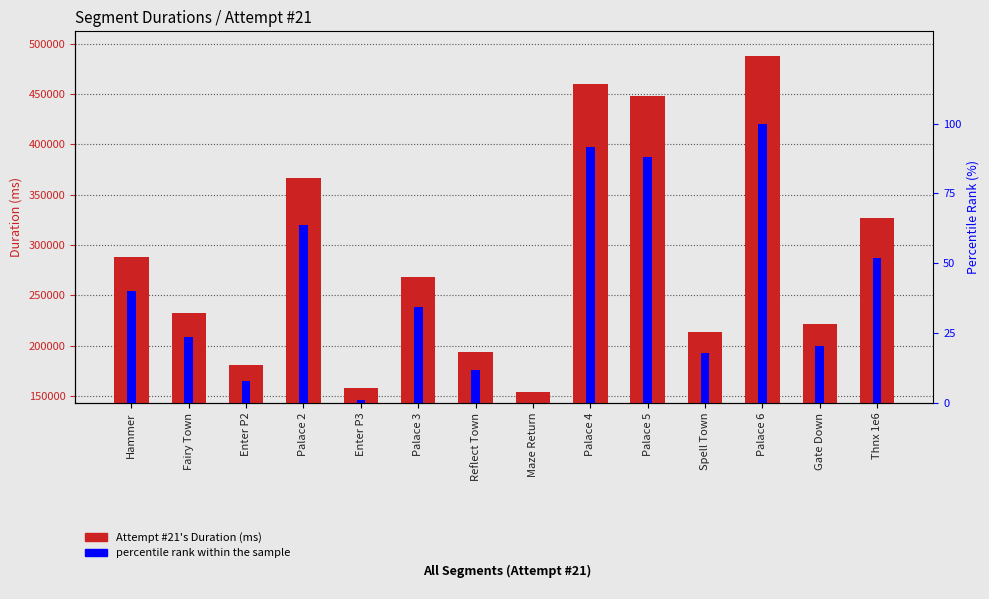

What is the approximate value of Attempt #21's Duration (ms) at Spell Town?

213924.0